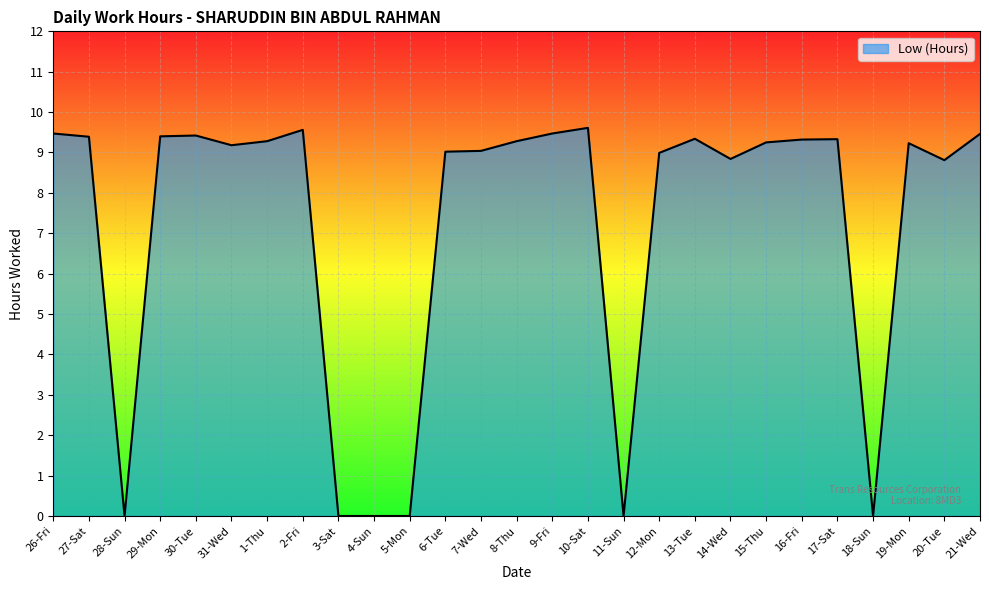

How many lines are shown in the chart?

1